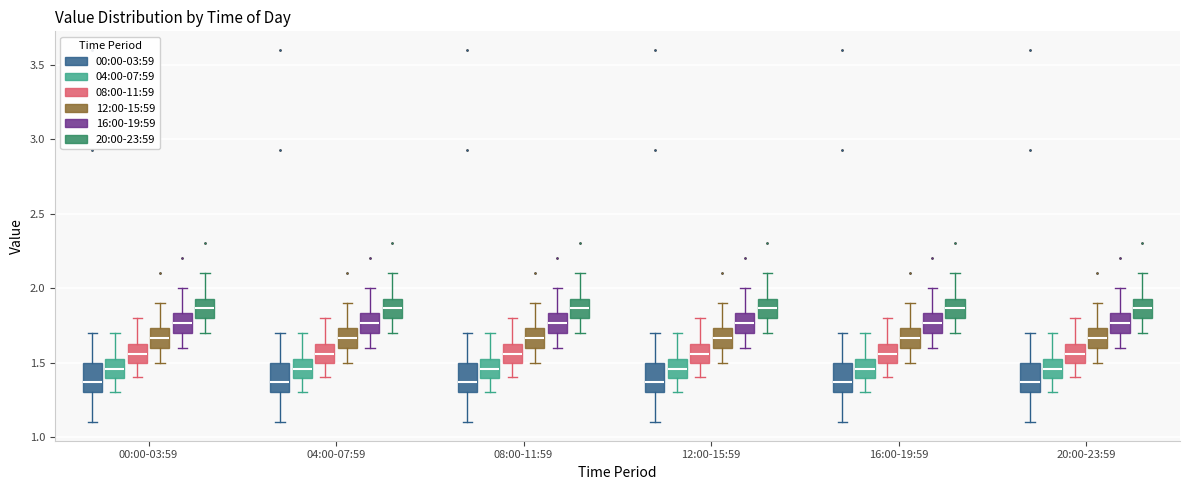

Reading left to right, transcribe this box plot: for each box, give where its median line is, the range the box spans, and where its two whiskers end, as read against the y-axis. The values are not printed on the chart, so give them approximately, as read against the axis.

00:00-03:59 (00:00-03:59): median 1.35, box 1.30 to 1.50, whiskers 1.10 to 1.70
00:00-03:59 (04:00-07:59): median 1.45, box 1.40 to 1.50, whiskers 1.30 to 1.70
00:00-03:59 (08:00-11:59): median 1.55, box 1.50 to 1.60, whiskers 1.40 to 1.80
00:00-03:59 (12:00-15:59): median 1.65, box 1.60 to 1.75, whiskers 1.50 to 1.90
00:00-03:59 (16:00-19:59): median 1.75, box 1.70 to 1.85, whiskers 1.60 to 2.00
00:00-03:59 (20:00-23:59): median 1.85, box 1.80 to 1.95, whiskers 1.70 to 2.10
04:00-07:59 (00:00-03:59): median 1.35, box 1.30 to 1.50, whiskers 1.10 to 1.70
04:00-07:59 (04:00-07:59): median 1.45, box 1.40 to 1.50, whiskers 1.30 to 1.70
04:00-07:59 (08:00-11:59): median 1.55, box 1.50 to 1.60, whiskers 1.40 to 1.80
04:00-07:59 (12:00-15:59): median 1.65, box 1.60 to 1.75, whiskers 1.50 to 1.90
04:00-07:59 (16:00-19:59): median 1.75, box 1.70 to 1.85, whiskers 1.60 to 2.00
04:00-07:59 (20:00-23:59): median 1.85, box 1.80 to 1.95, whiskers 1.70 to 2.10
08:00-11:59 (00:00-03:59): median 1.35, box 1.30 to 1.50, whiskers 1.10 to 1.70
08:00-11:59 (04:00-07:59): median 1.45, box 1.40 to 1.50, whiskers 1.30 to 1.70
08:00-11:59 (08:00-11:59): median 1.55, box 1.50 to 1.60, whiskers 1.40 to 1.80
08:00-11:59 (12:00-15:59): median 1.65, box 1.60 to 1.75, whiskers 1.50 to 1.90
08:00-11:59 (16:00-19:59): median 1.75, box 1.70 to 1.85, whiskers 1.60 to 2.00
08:00-11:59 (20:00-23:59): median 1.85, box 1.80 to 1.95, whiskers 1.70 to 2.10
12:00-15:59 (00:00-03:59): median 1.35, box 1.30 to 1.50, whiskers 1.10 to 1.70
12:00-15:59 (04:00-07:59): median 1.45, box 1.40 to 1.50, whiskers 1.30 to 1.70
12:00-15:59 (08:00-11:59): median 1.55, box 1.50 to 1.60, whiskers 1.40 to 1.80
12:00-15:59 (12:00-15:59): median 1.65, box 1.60 to 1.75, whiskers 1.50 to 1.90
12:00-15:59 (16:00-19:59): median 1.75, box 1.70 to 1.85, whiskers 1.60 to 2.00
12:00-15:59 (20:00-23:59): median 1.85, box 1.80 to 1.95, whiskers 1.70 to 2.10
16:00-19:59 (00:00-03:59): median 1.35, box 1.30 to 1.50, whiskers 1.10 to 1.70
16:00-19:59 (04:00-07:59): median 1.45, box 1.40 to 1.50, whiskers 1.30 to 1.70
16:00-19:59 (08:00-11:59): median 1.55, box 1.50 to 1.60, whiskers 1.40 to 1.80
16:00-19:59 (12:00-15:59): median 1.65, box 1.60 to 1.75, whiskers 1.50 to 1.90
16:00-19:59 (16:00-19:59): median 1.75, box 1.70 to 1.85, whiskers 1.60 to 2.00
16:00-19:59 (20:00-23:59): median 1.85, box 1.80 to 1.95, whiskers 1.70 to 2.10
20:00-23:59 (00:00-03:59): median 1.35, box 1.30 to 1.50, whiskers 1.10 to 1.70
20:00-23:59 (04:00-07:59): median 1.45, box 1.40 to 1.50, whiskers 1.30 to 1.70
20:00-23:59 (08:00-11:59): median 1.55, box 1.50 to 1.60, whiskers 1.40 to 1.80
20:00-23:59 (12:00-15:59): median 1.65, box 1.60 to 1.75, whiskers 1.50 to 1.90
20:00-23:59 (16:00-19:59): median 1.75, box 1.70 to 1.85, whiskers 1.60 to 2.00
20:00-23:59 (20:00-23:59): median 1.85, box 1.80 to 1.95, whiskers 1.70 to 2.10